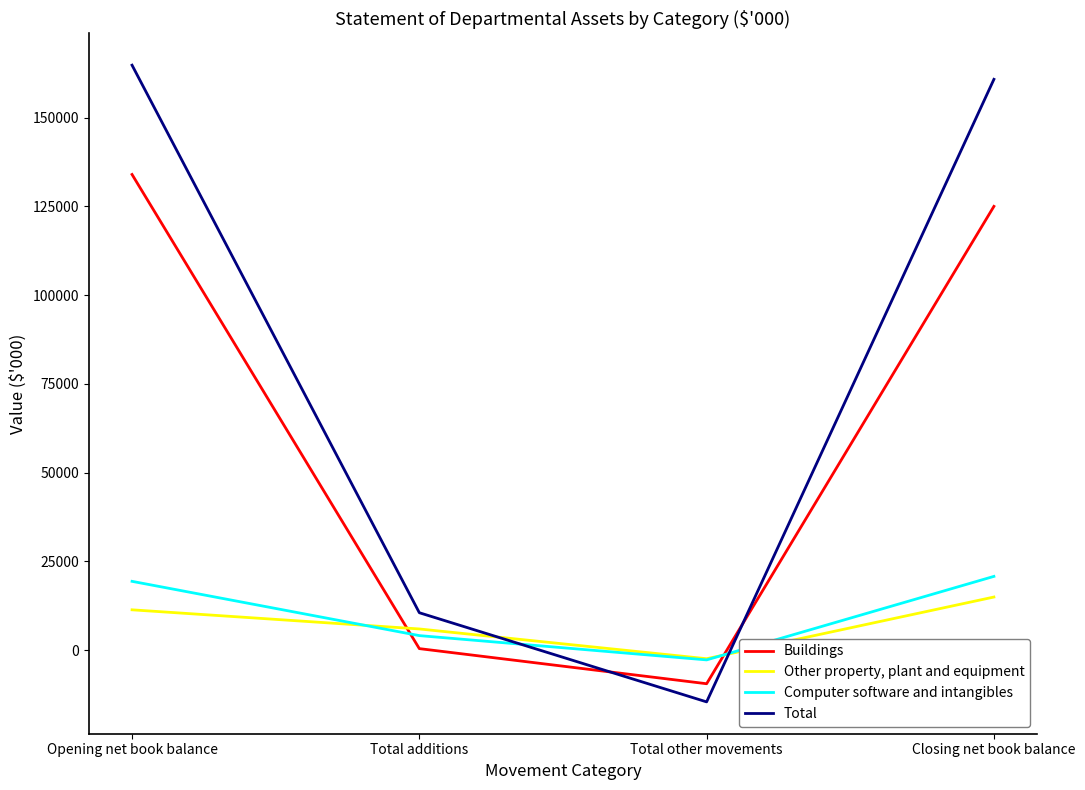

What is the sum of all Computer software and intangibles values?

41600